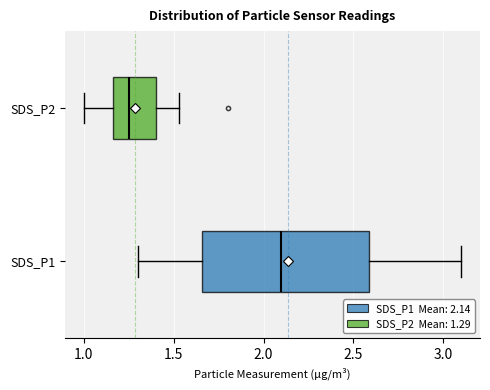

Reading bottom to top, read every box against the x-axis: the position of its median line, the range the box covers, and the ends of its whiskers. The values are not printed on the chart, so give them approximately, as read against the axis.

SDS_P1: median 2.10, box 1.65 to 2.60, whiskers 1.30 to 3.10
SDS_P2: median 1.25, box 1.15 to 1.40, whiskers 1.00 to 1.55